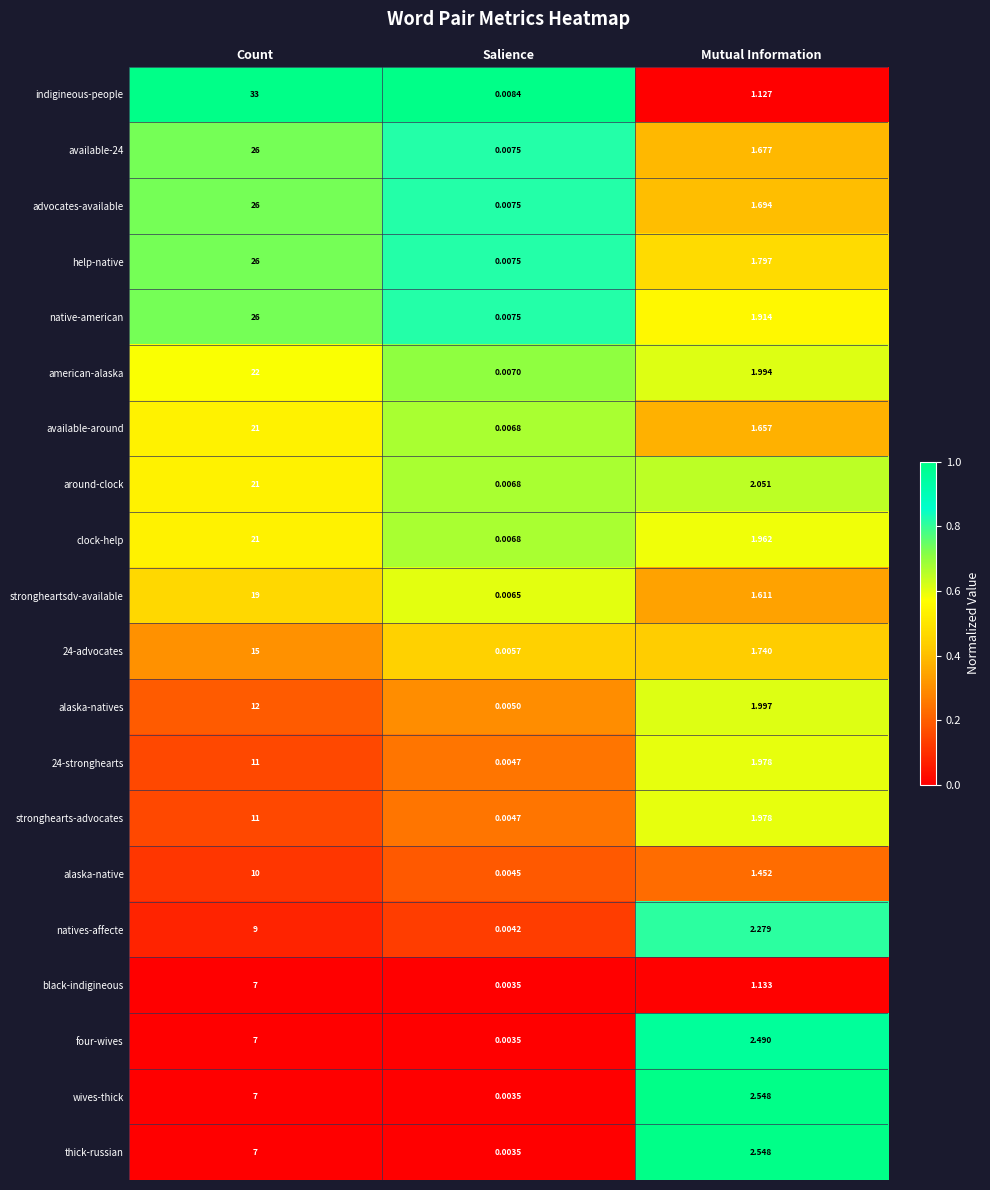

Which category has the lowest value in the strongheartsdv-available series?

Salience